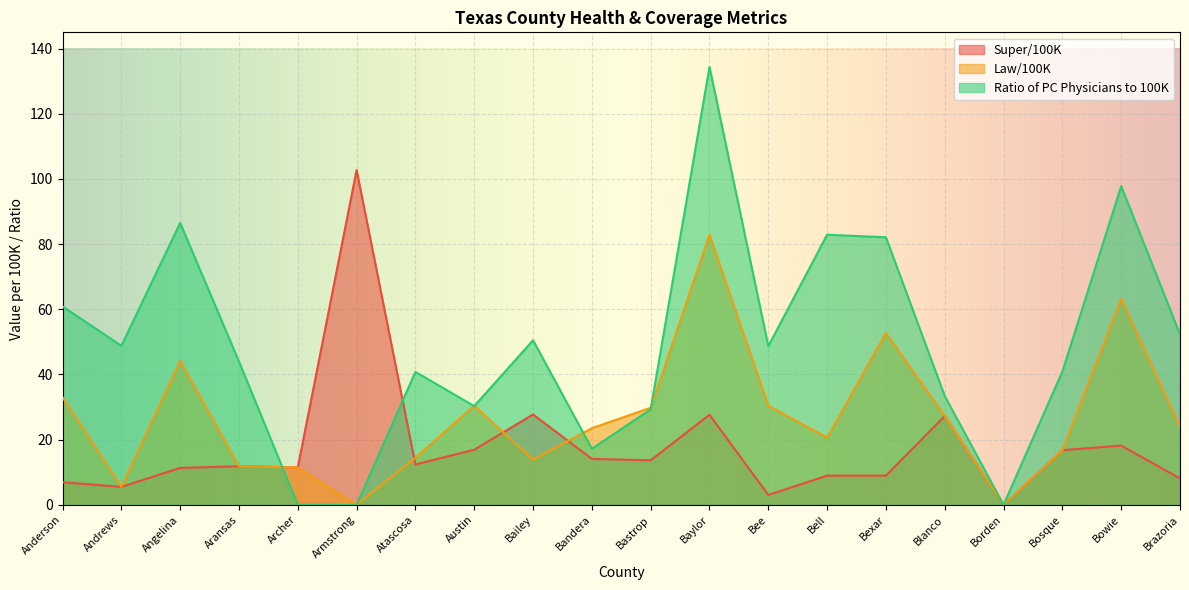

What is the label of the 10th point from the left?

Bandera